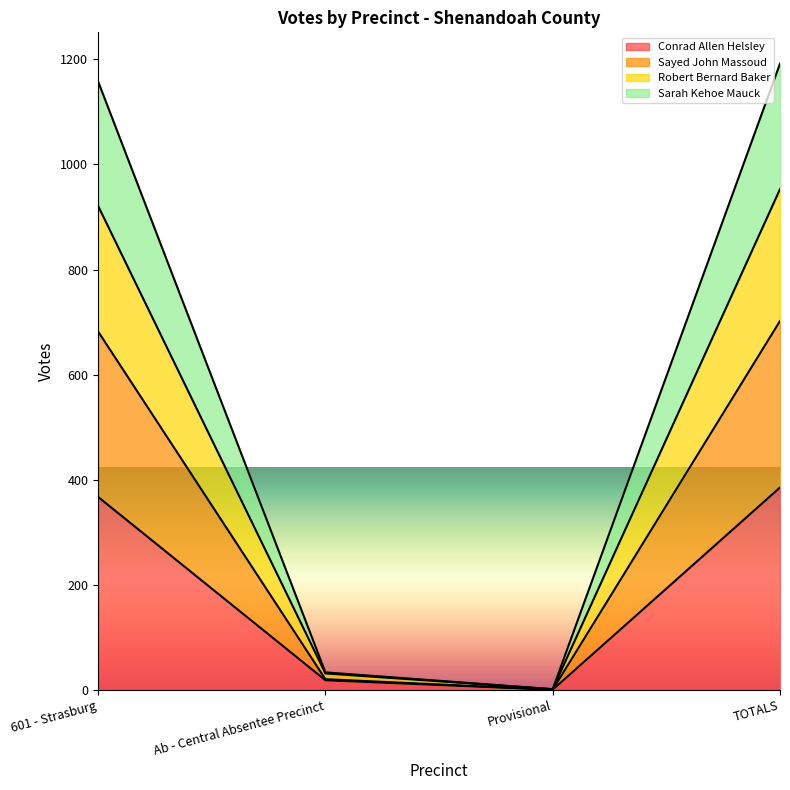

True or false: Robert Bernard Baker has a value of 921 at 601 - Strasburg.

True